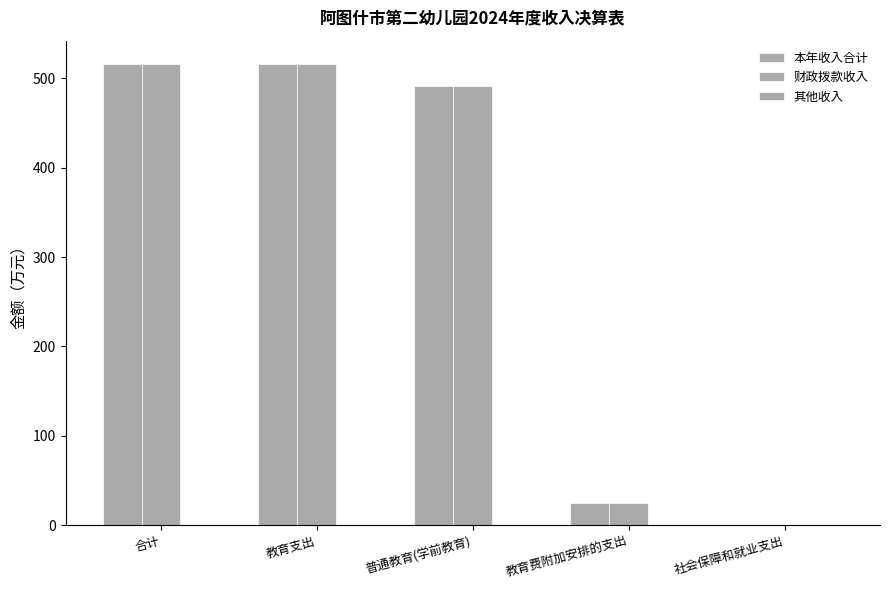

What is the highest value of the 其他收入 series?

0.1